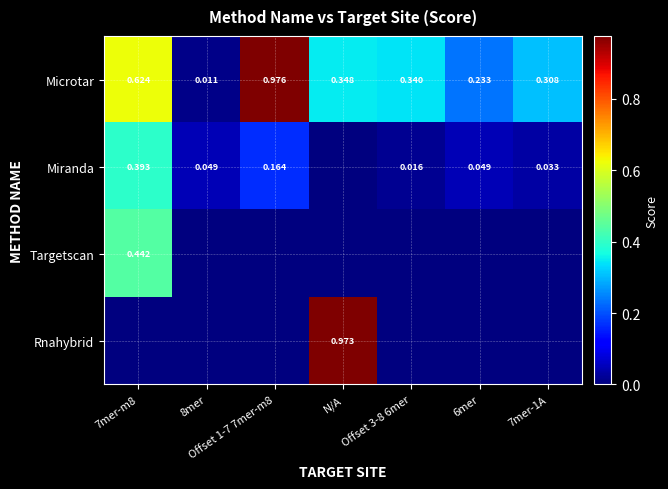

How many series are shown in this chart?

4